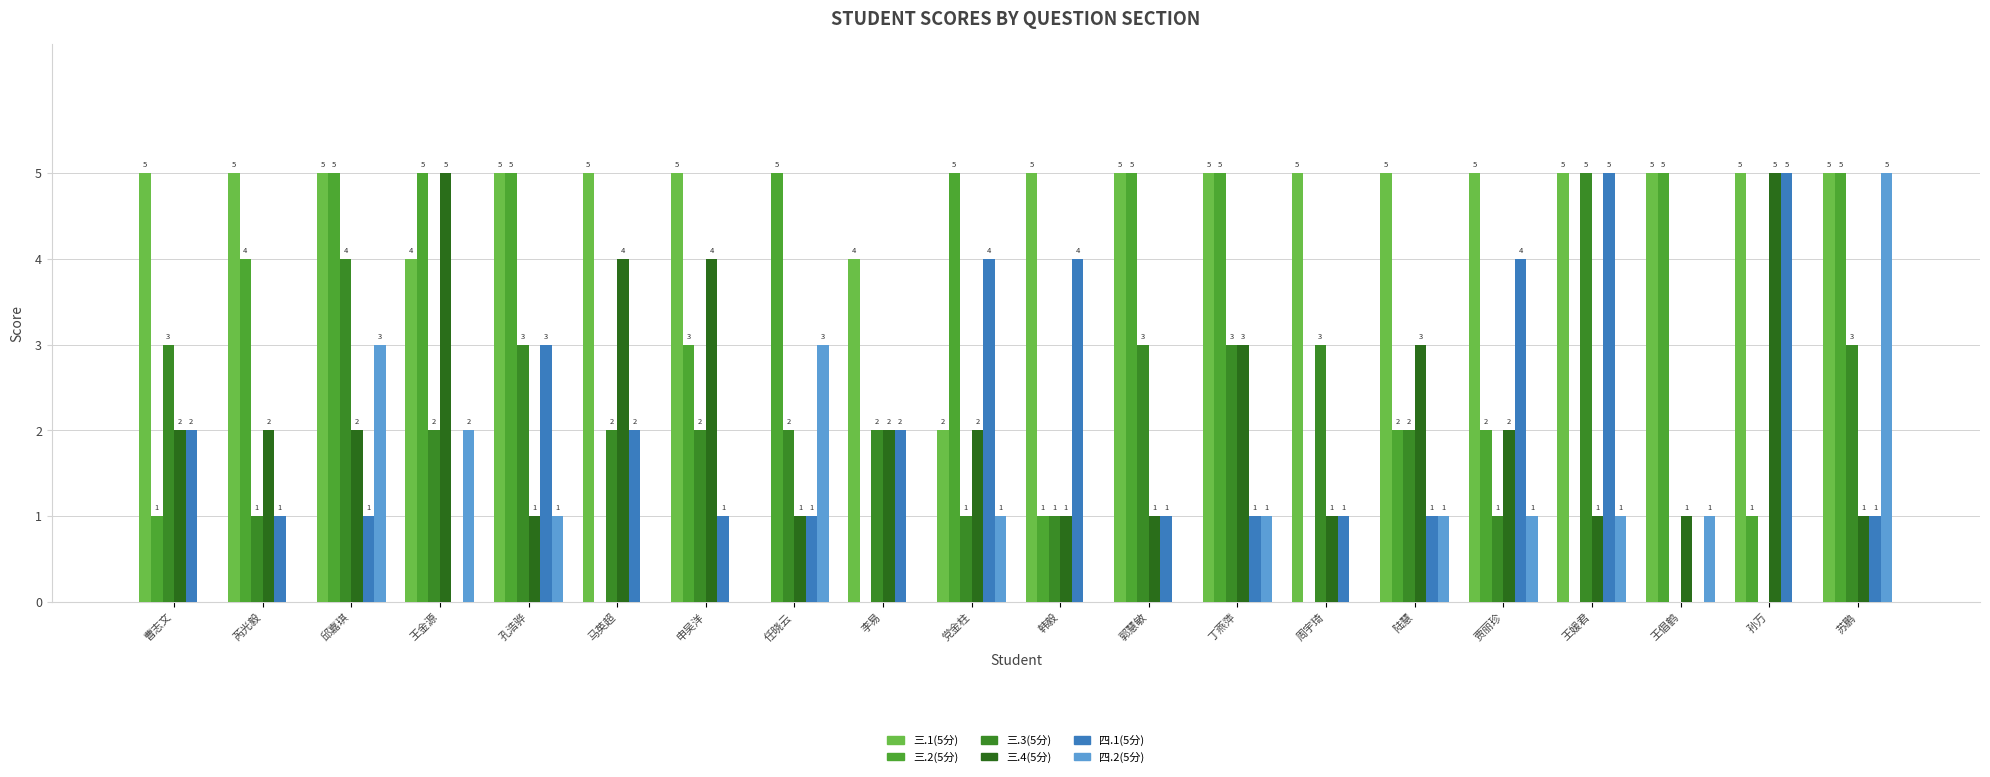

Which series has the largest total across all categories?

三.1(5分)